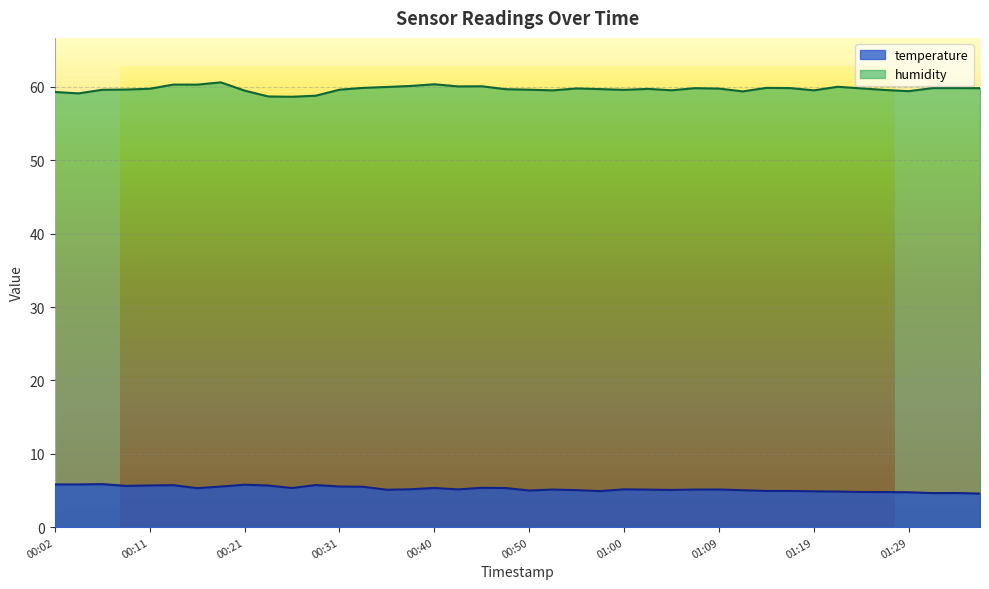

What is the difference between the maximum and minimum values in the temperature series?

1.3